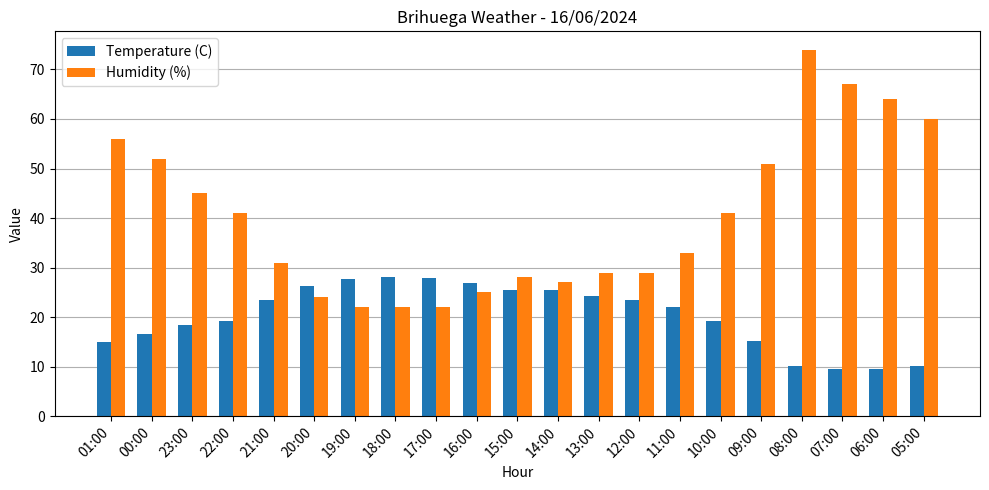

Rank the series by their maximum value, from highest to lowest.

Humidity (%), Temperature (C)